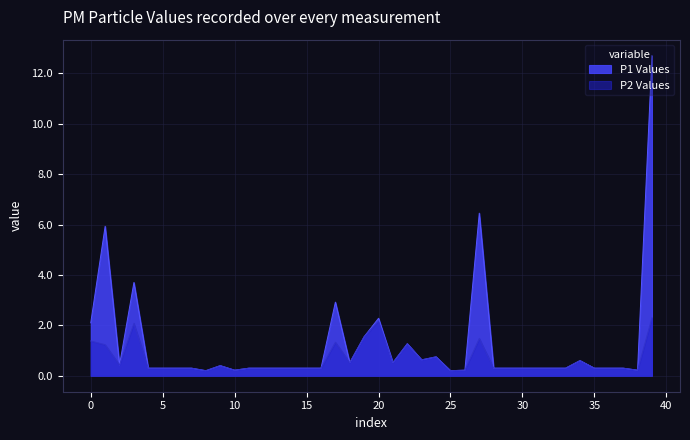

True or false: P1 and P2 intersect in this chart.

False